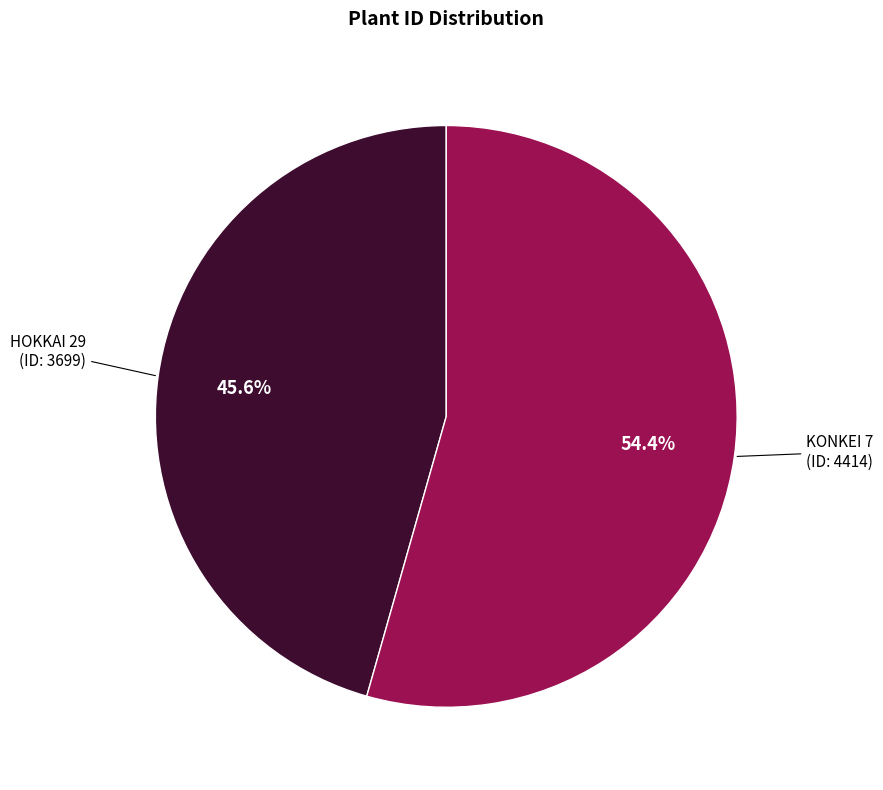

Does any single category account for the majority?

Yes